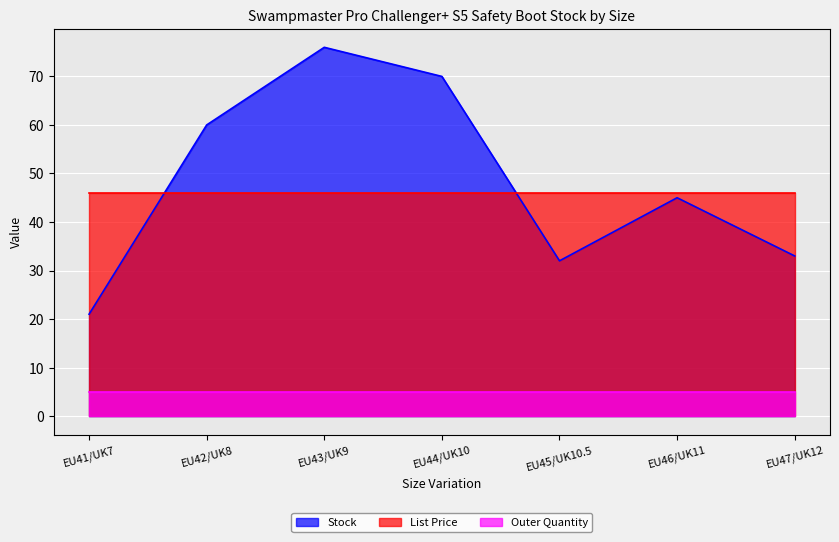

Is it true that List Price equals 66.8 at EU45/UK10.5?

False